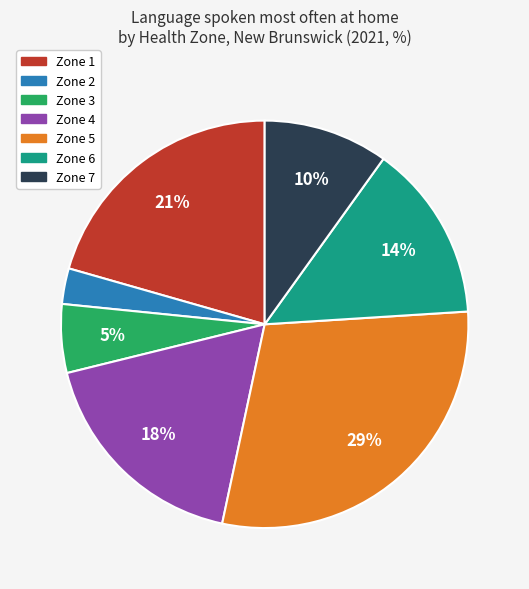

Does any single category account for the majority?

No